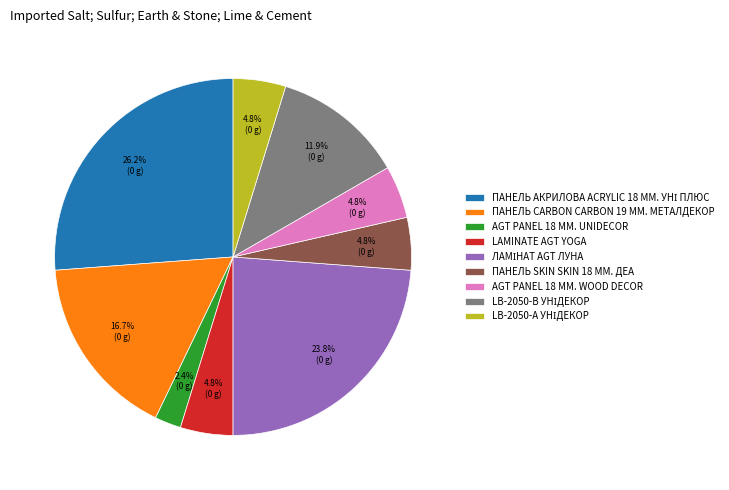

Which slice is the smallest?

AGT PANEL 18 MM. UNIDECOR